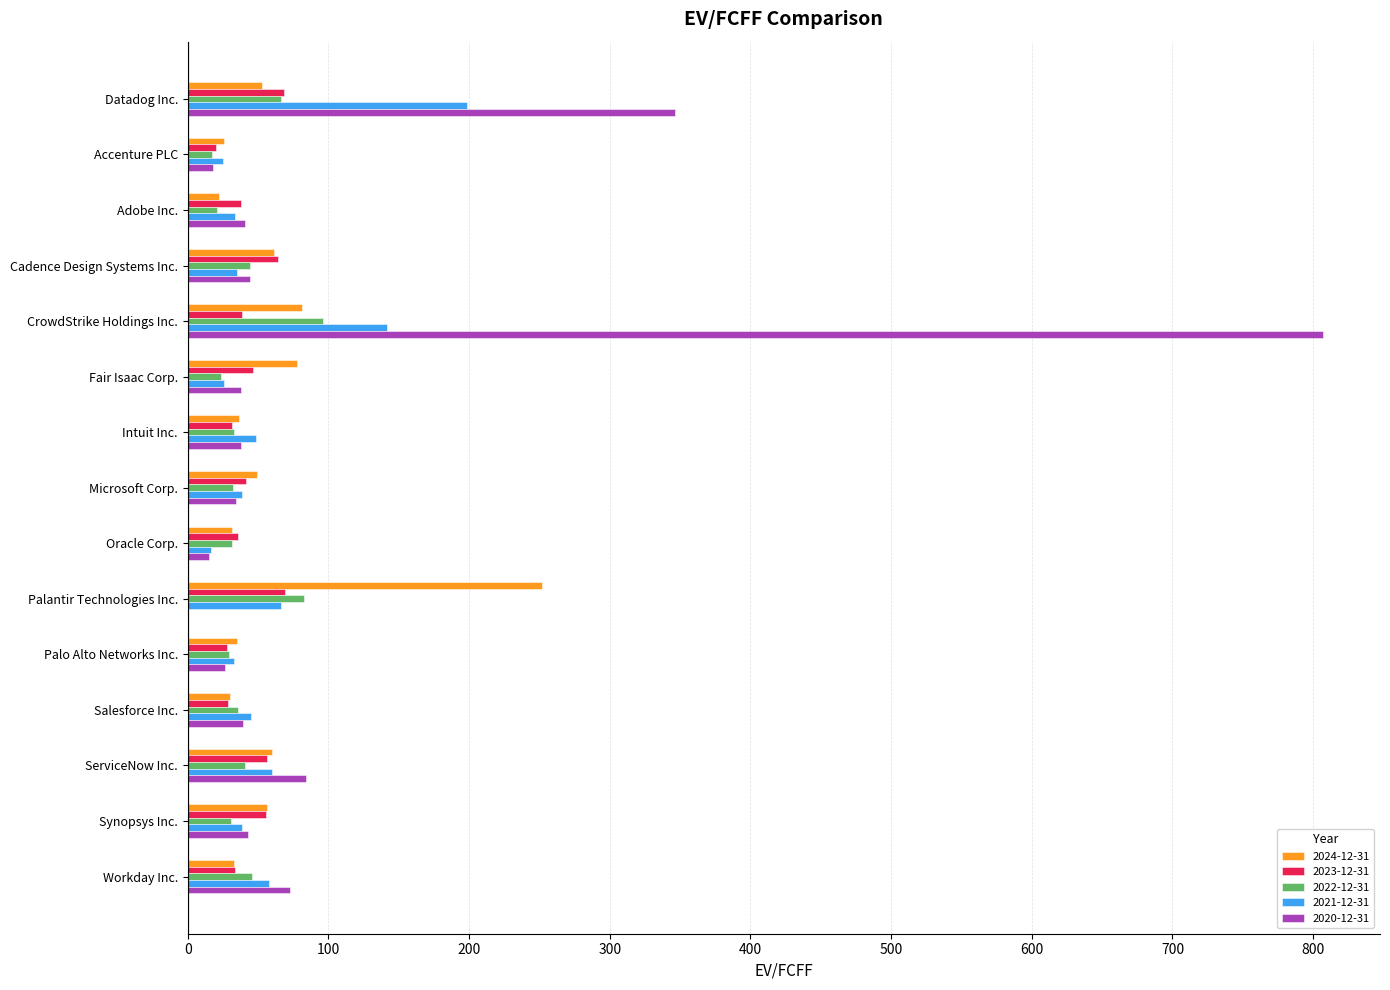

Where is 2020-12-31 nearest to the value 403?

Datadog Inc.